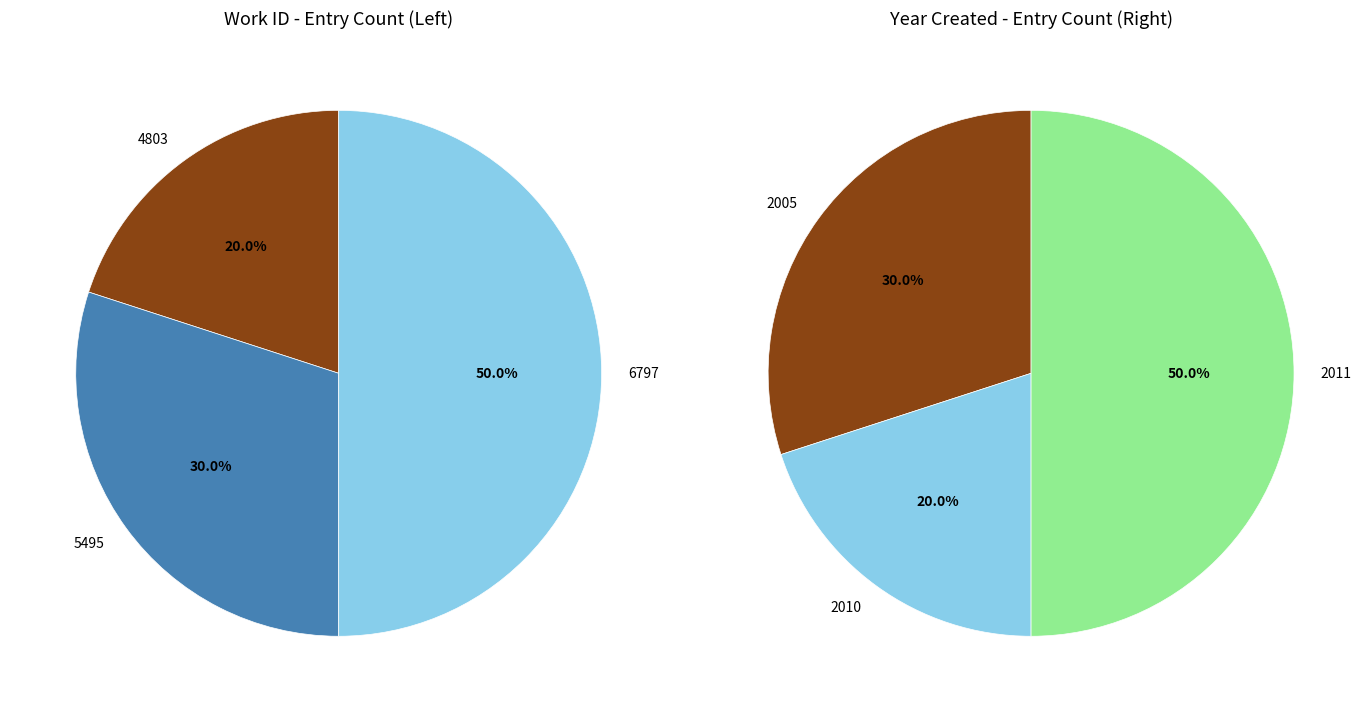

True or false: 2011-02-20 accounts for 19% of the total.

False